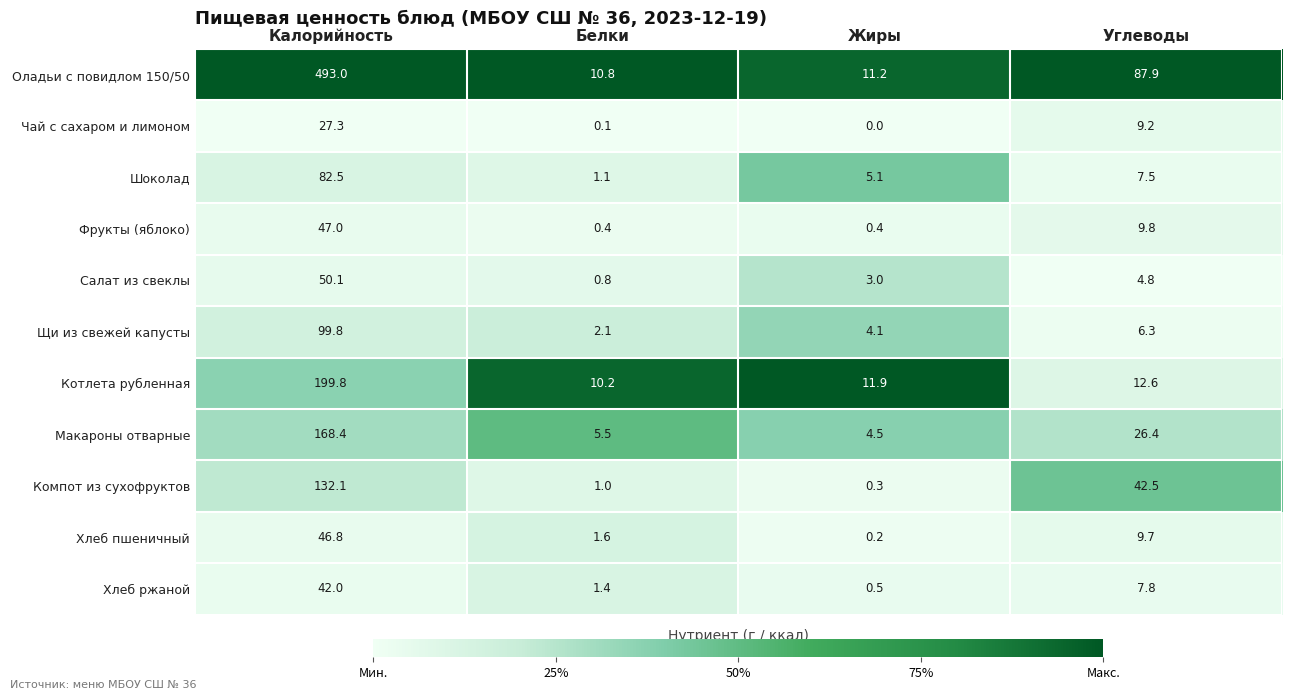

What is the maximum value for Чай с сахаром и лимоном?

27.3